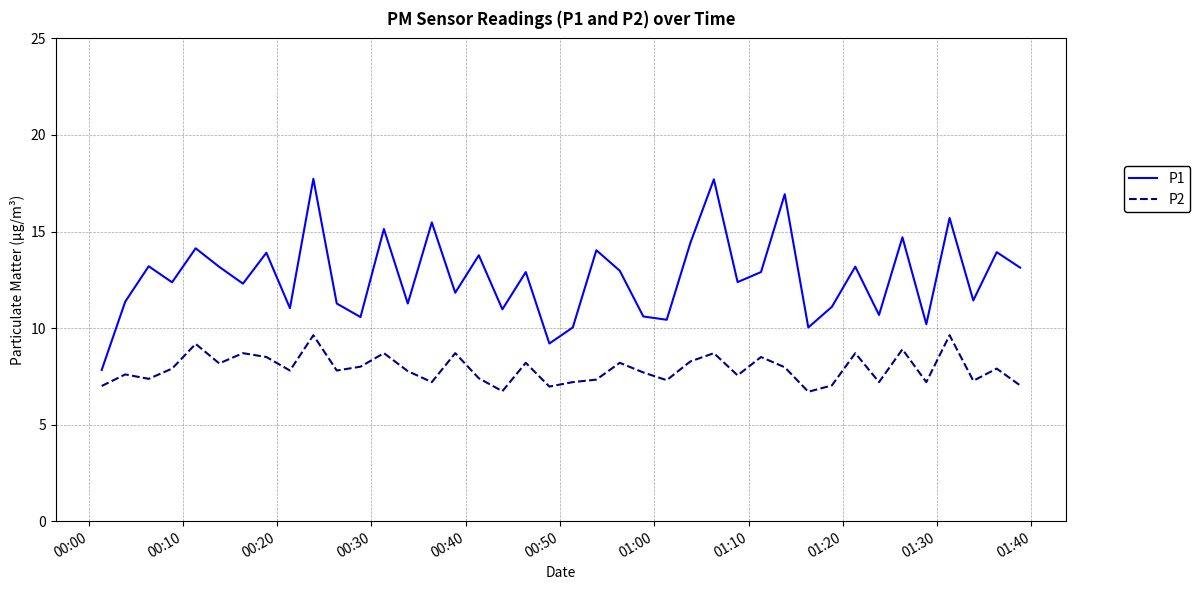

Rank the series by their maximum value, from highest to lowest.

P1, P2